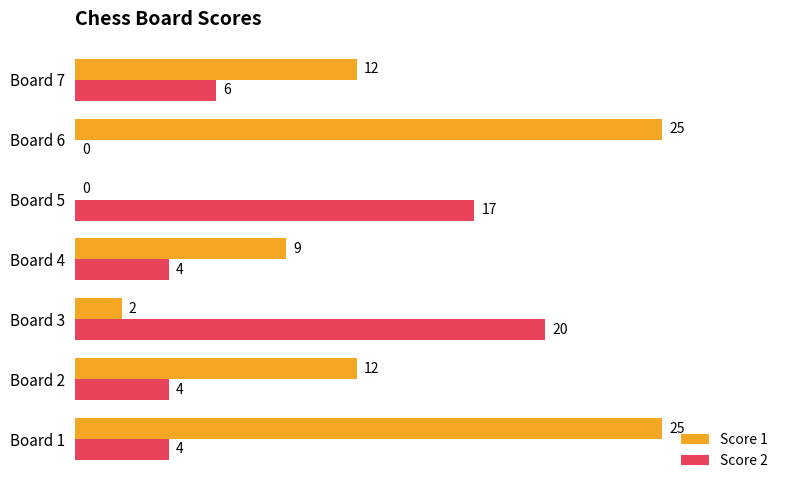

What is the sum of the Score 2 values at Board 4 and Board 2?

8